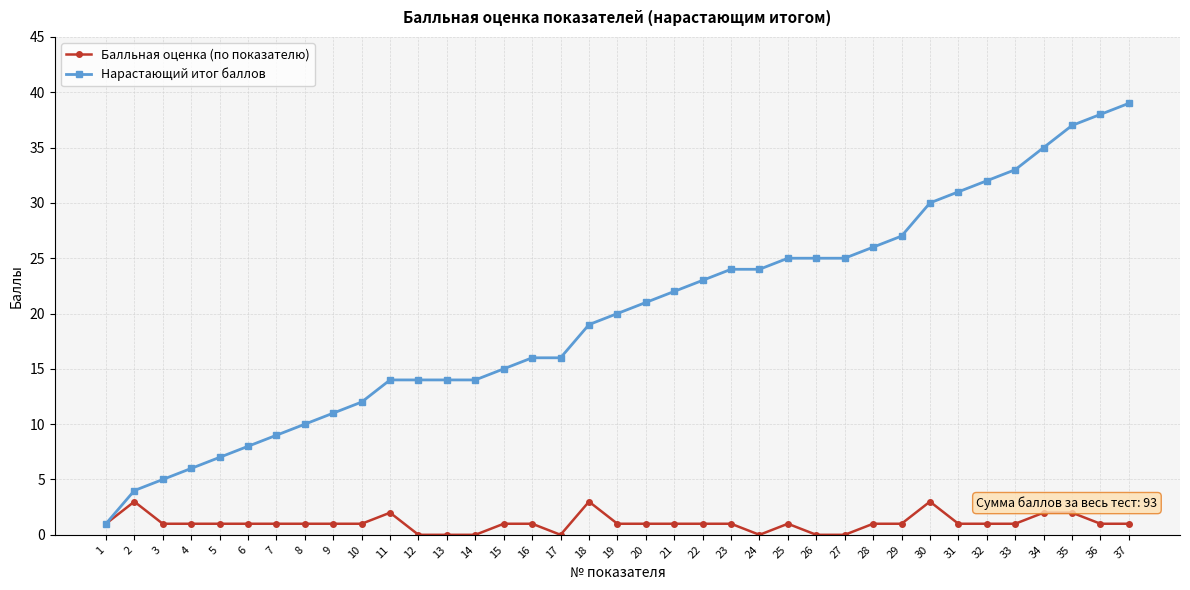

What is the highest value of the Балльная оценка (по показателю) series?

3